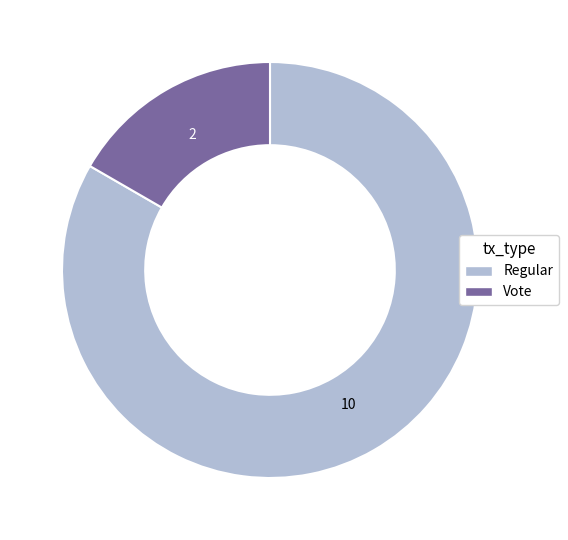

The Regular slice represents 89% of the pie. True or false?

False